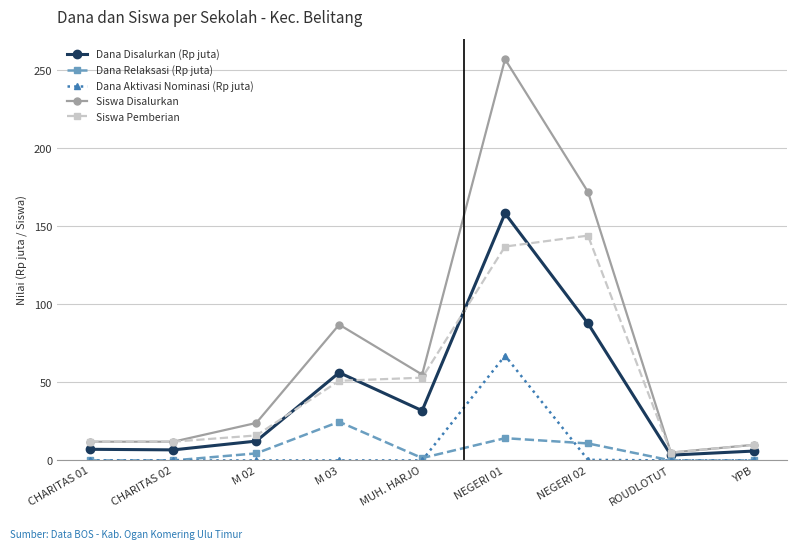

Does the chart display data point markers on the line(s)?

Yes